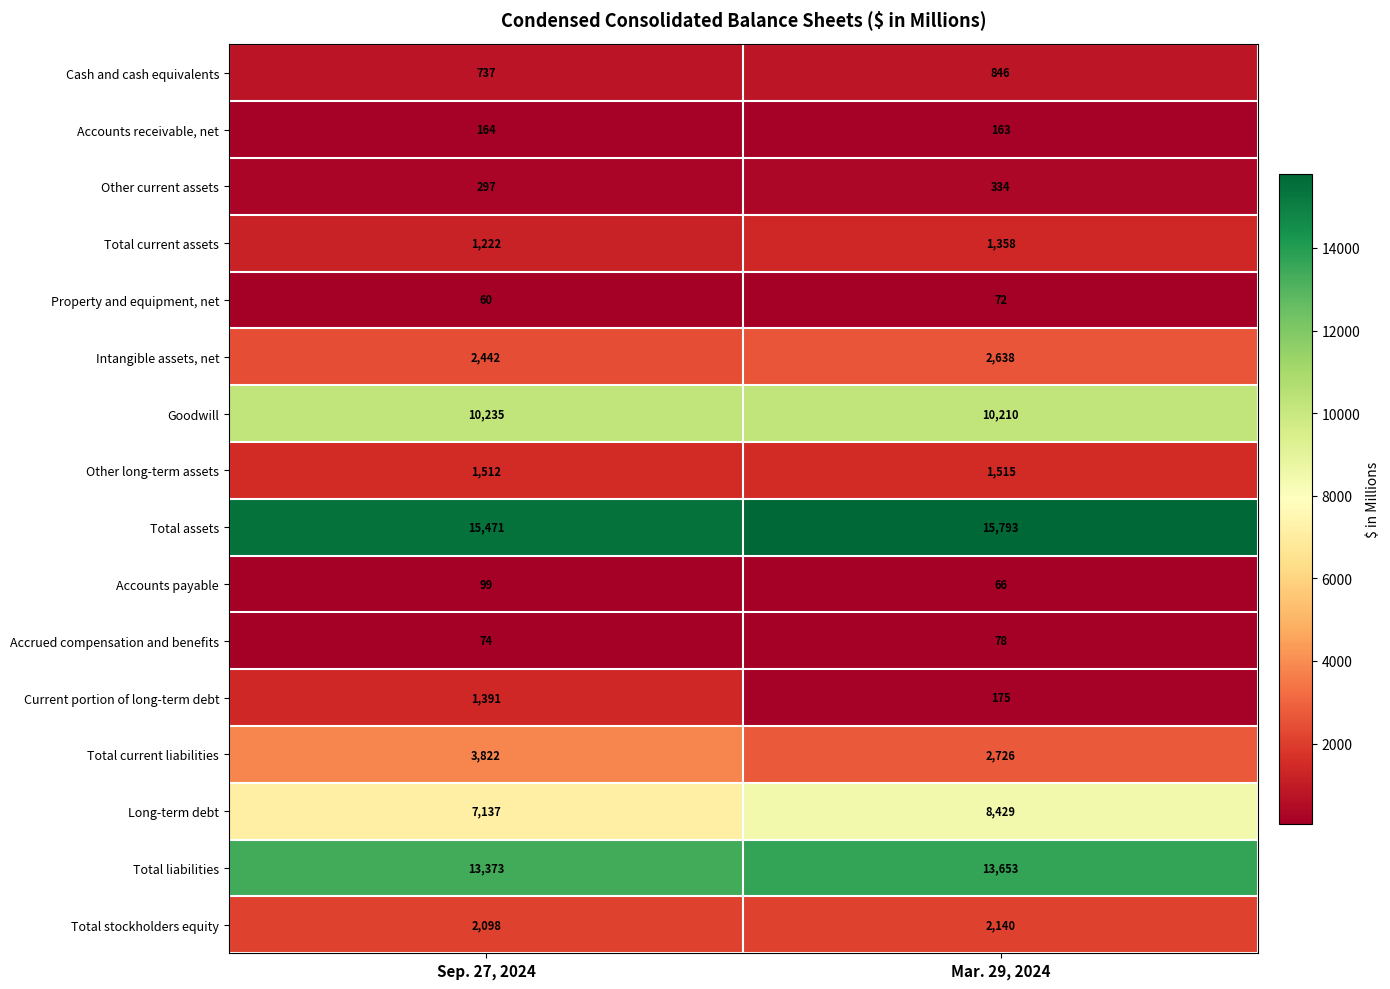

List the series in order of their peak value, highest first.

Total assets, Total liabilities, Goodwill, Long-term debt, Total current liabilities, Intangible assets, net, Total stockholders equity, Other long-term assets, Current portion of long-term debt, Total current assets, Cash and cash equivalents, Other current assets, Accounts receivable, net, Accounts payable, Accrued compensation and benefits, Property and equipment, net